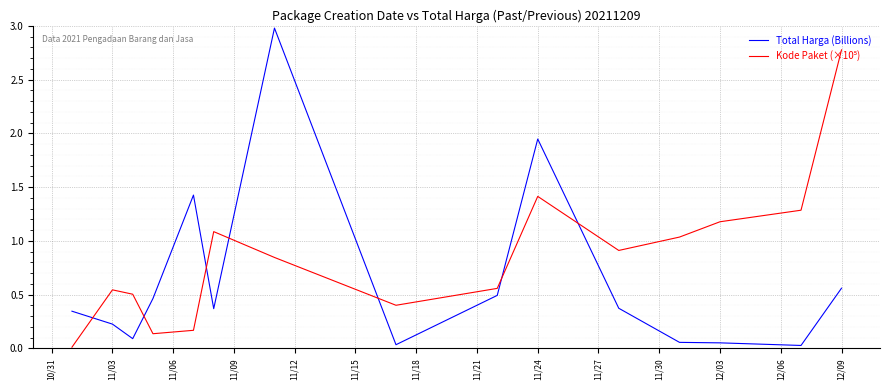

Which series has the largest range (max minus min)?

Total Harga (Billions)